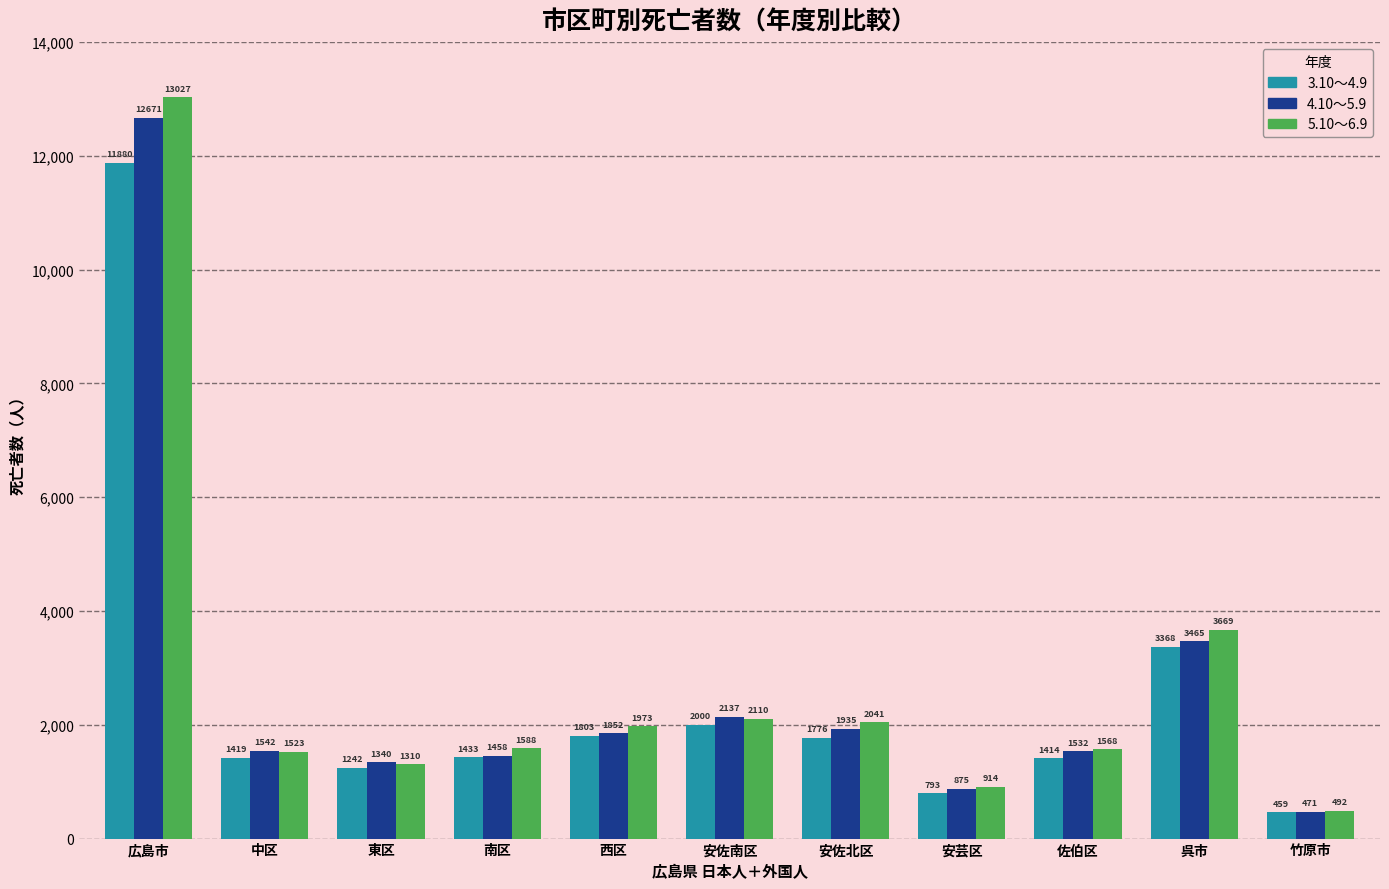

The 3.10～4.9 series shows 2000 at 安佐南区. True or false?

True